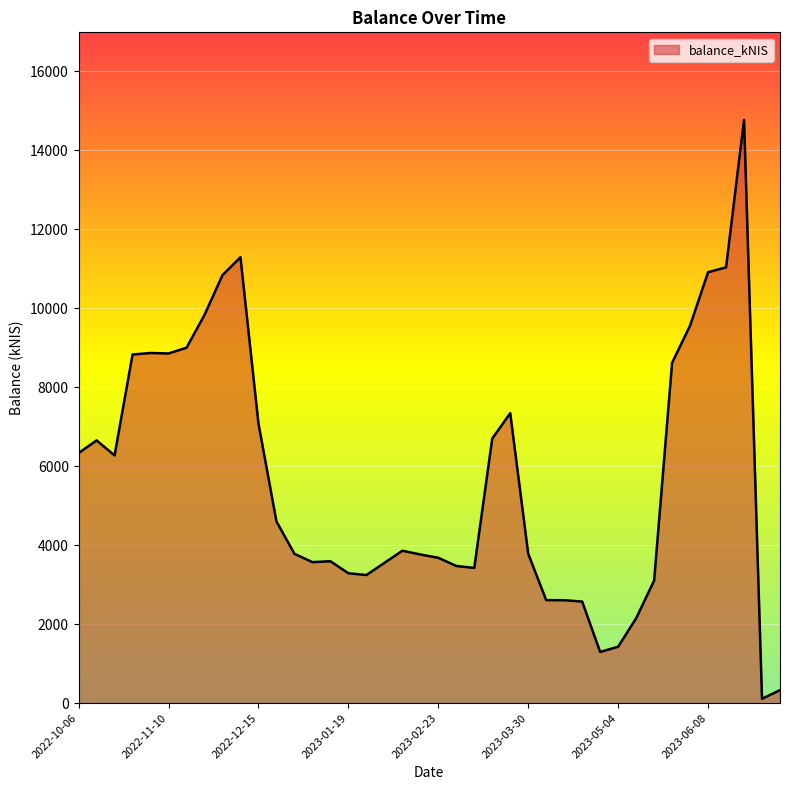

What is the difference between the maximum and minimum values?

14660.8